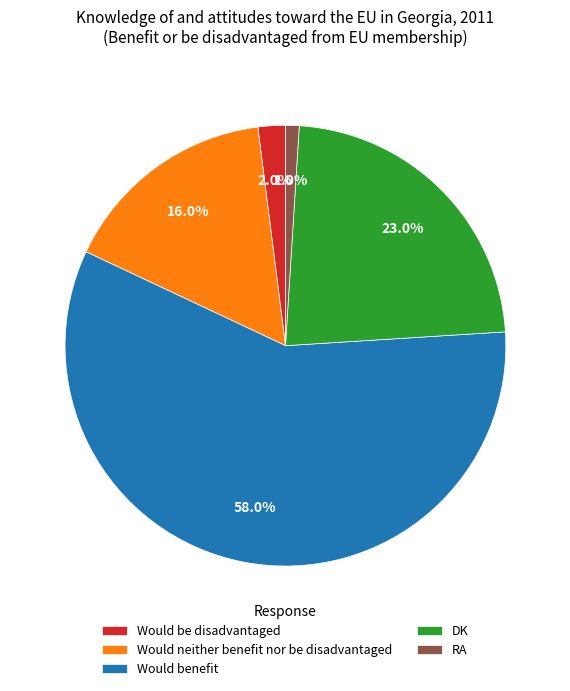

What portion of the pie excludes Would benefit?

42.0%